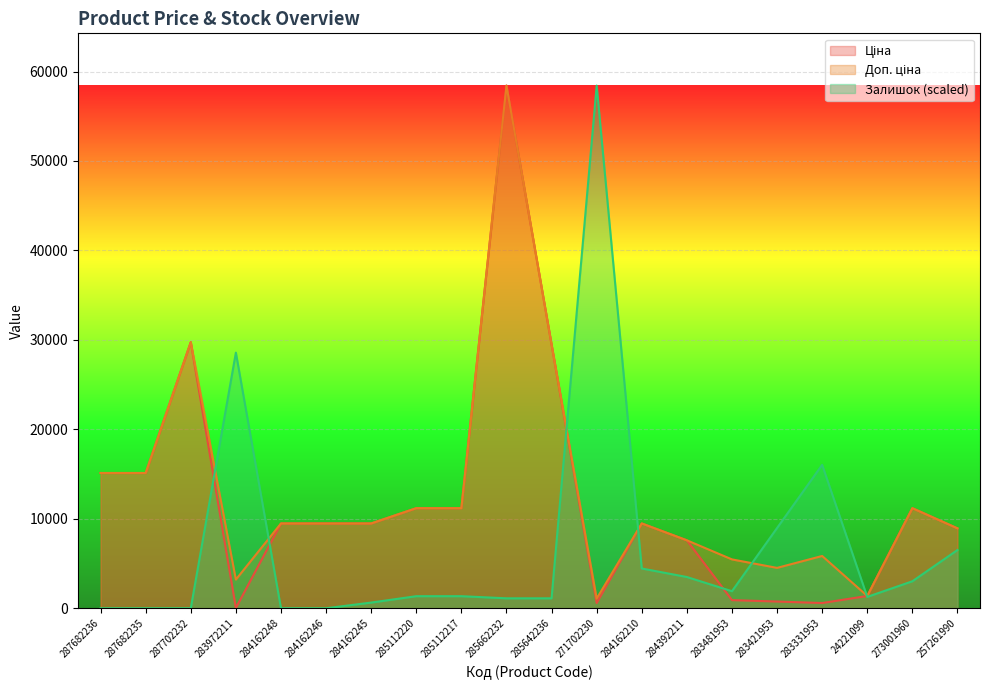

Read the Ціна value at 284392211.

7596.5